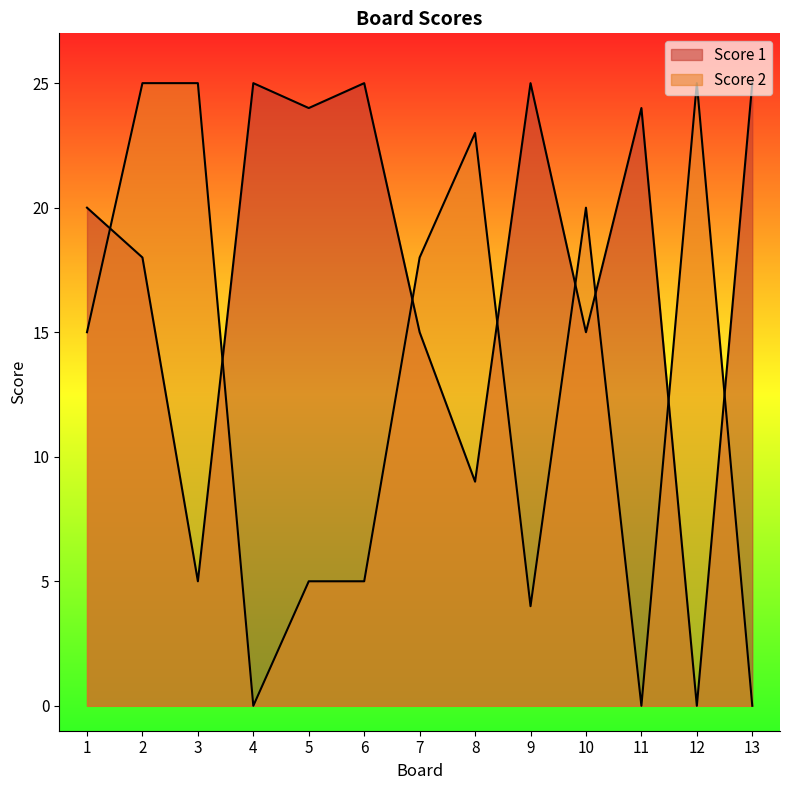

What is the value of the Score 2 point at the 7th from the left?

18